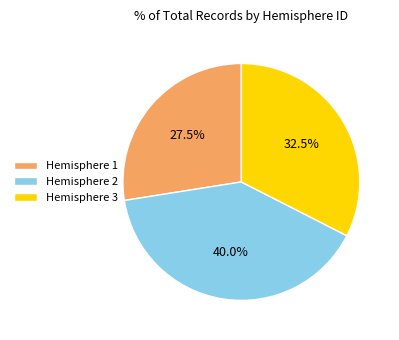

Does any single category account for the majority?

No